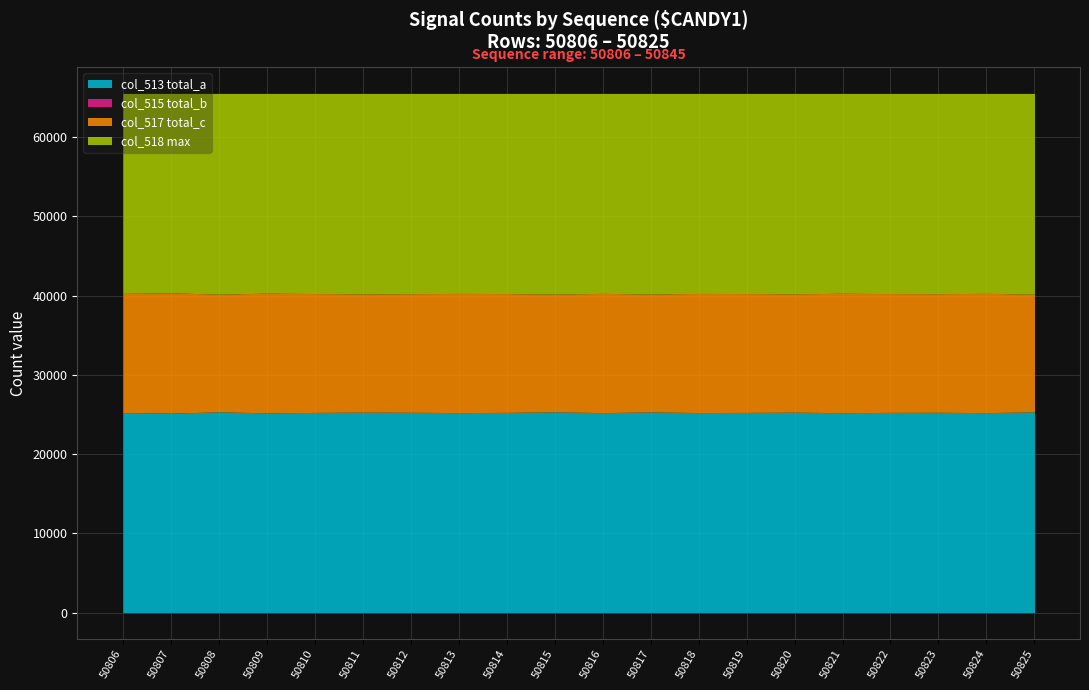

Where does the col_513 (total_a) series first go above 25268?

50808